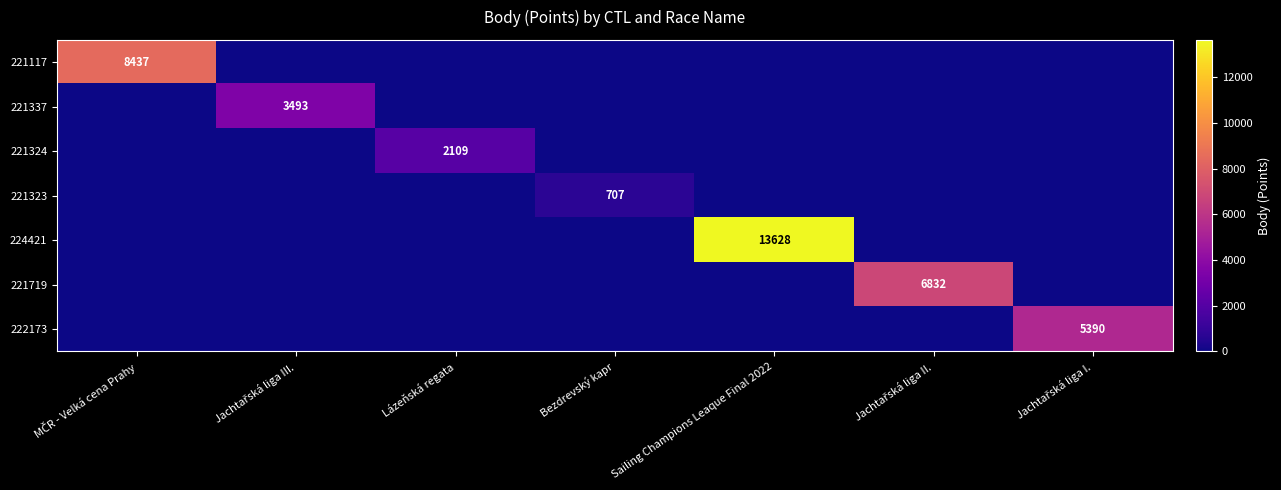

What is the difference between the maximum and minimum values in the 221323 series?

707